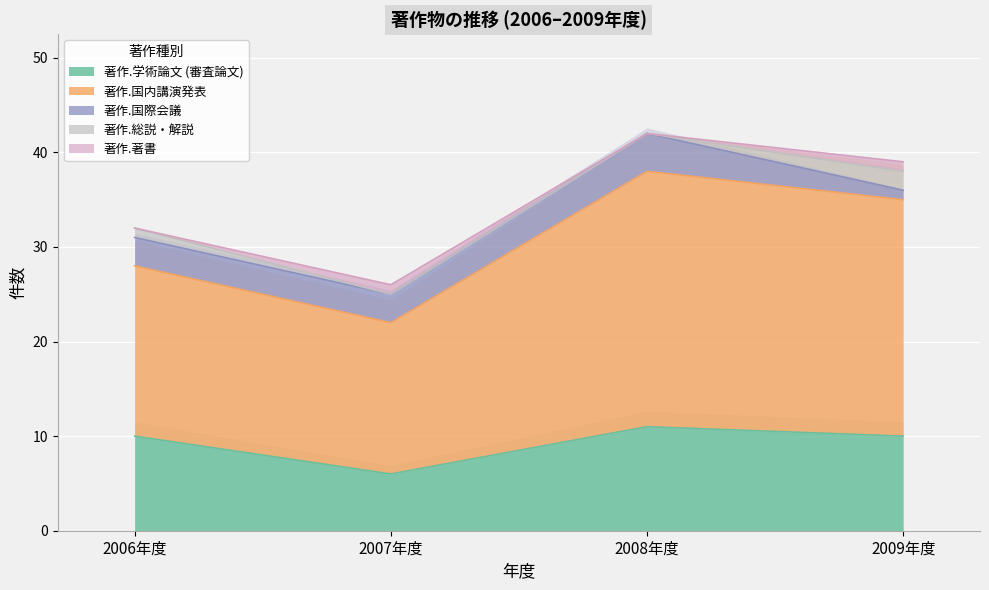

Which series has the largest total across all categories?

著作.国内講演発表